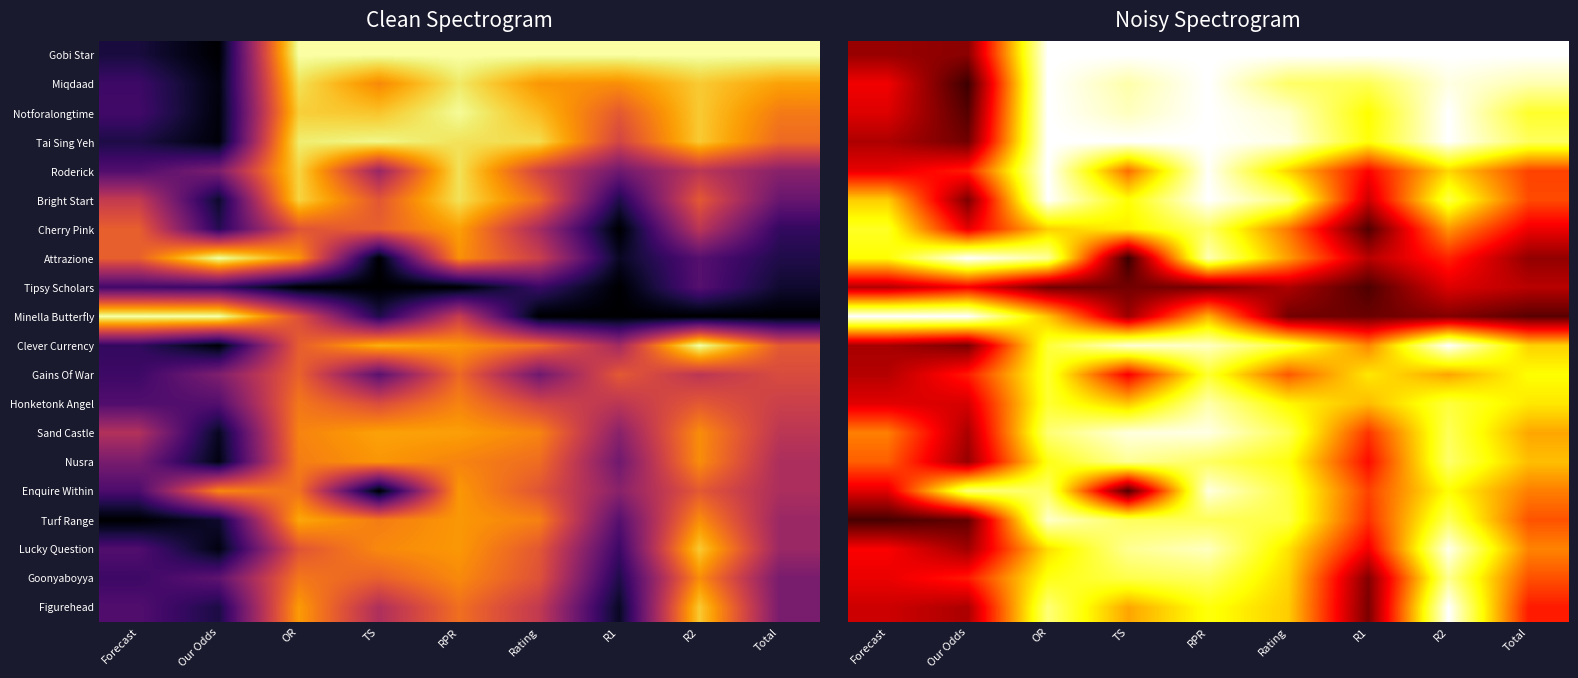

At which label does Sand Castle reach its minimum?

Our Odds